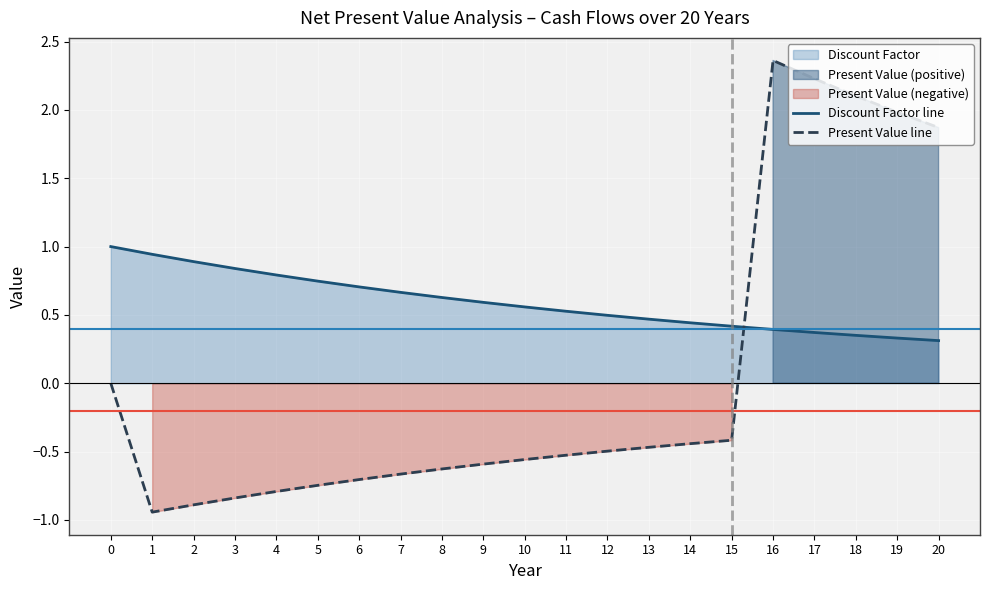

At how many categories does at least one series exceed 0?

21